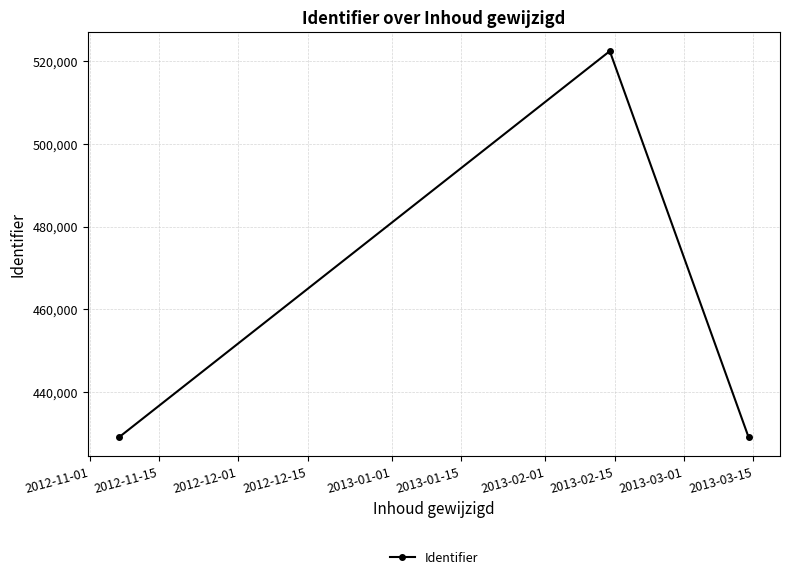

What is the minimum value shown in the chart?

429168